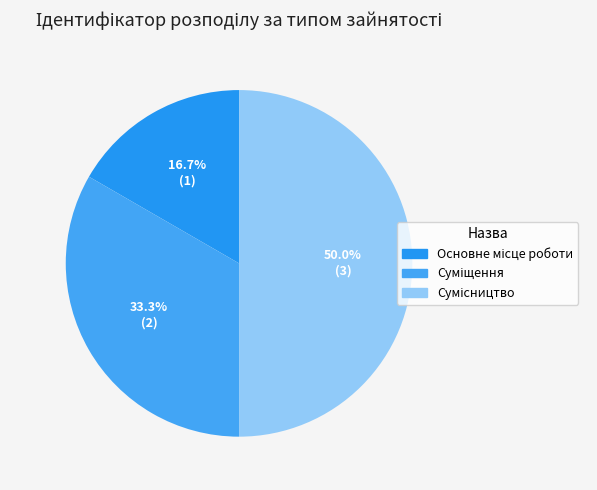

Count the number of slices in the pie.

3